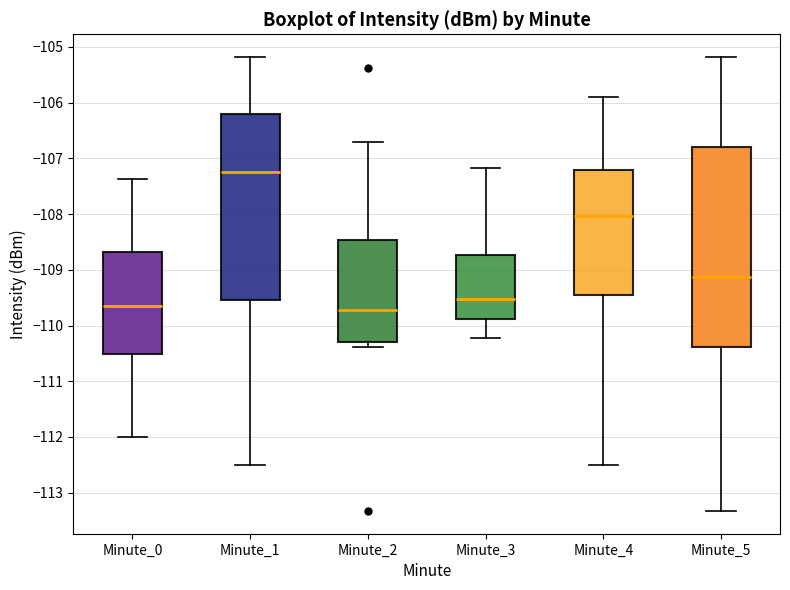

Where is the lower edge of the box for Minute_5 on the y-axis? The values are not printed on the chart, so give them approximately, as read against the axis.

-110.4